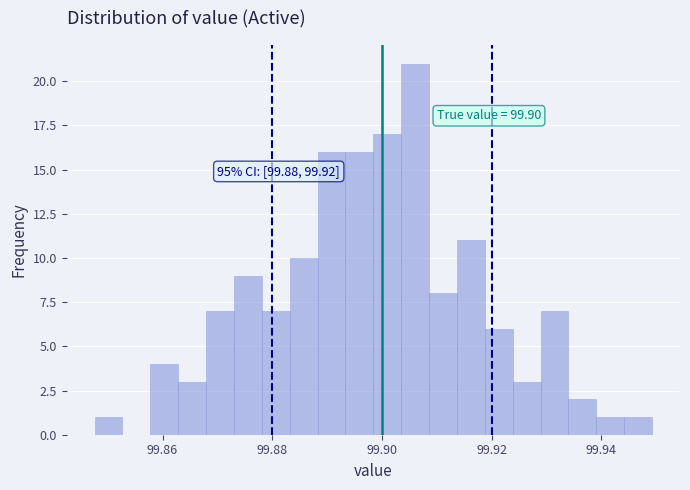

Around what value on the x-axis is the tallest bar? Give the approximate position of its centre, as read against the axis.

99.906